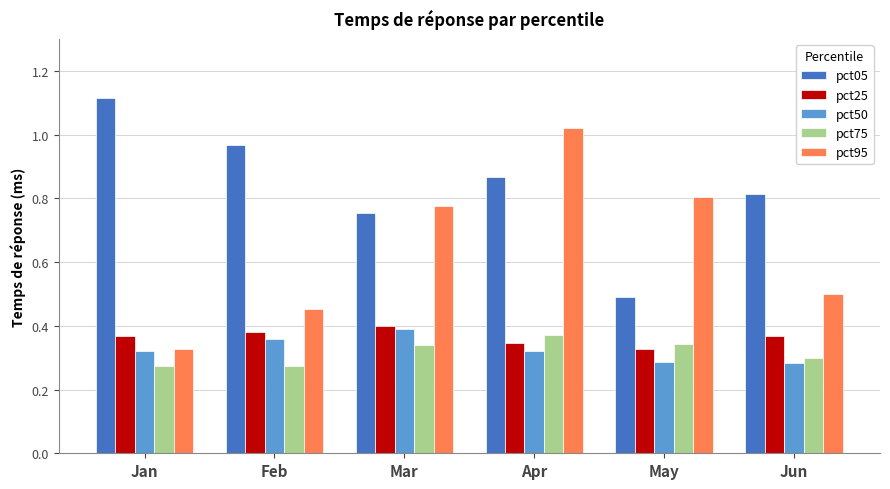

Where is pct95 nearest to the value 0?

Jan